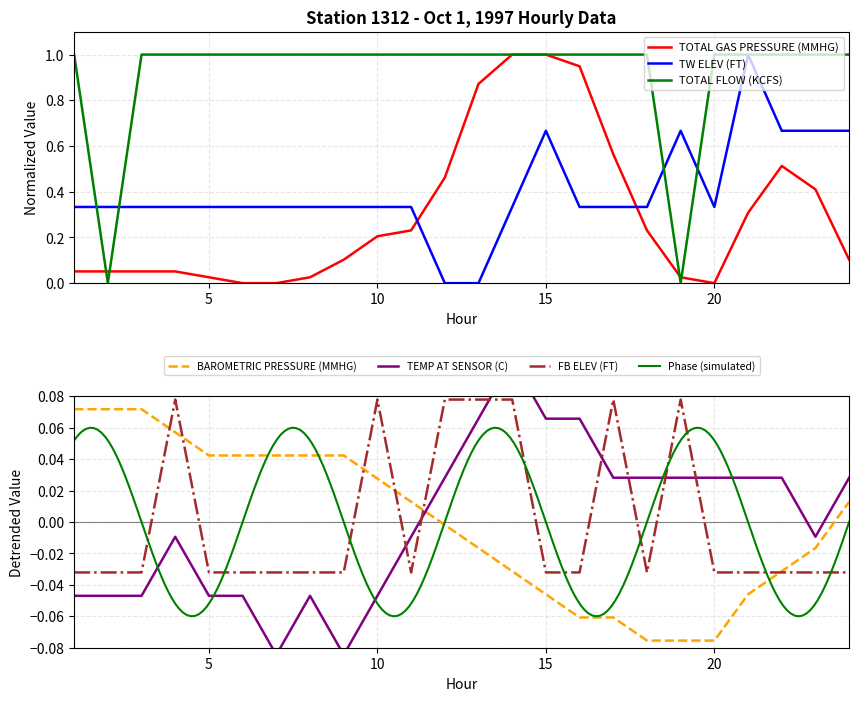

Count the TW ELEV (FT) values in the range 0 to 1.

24